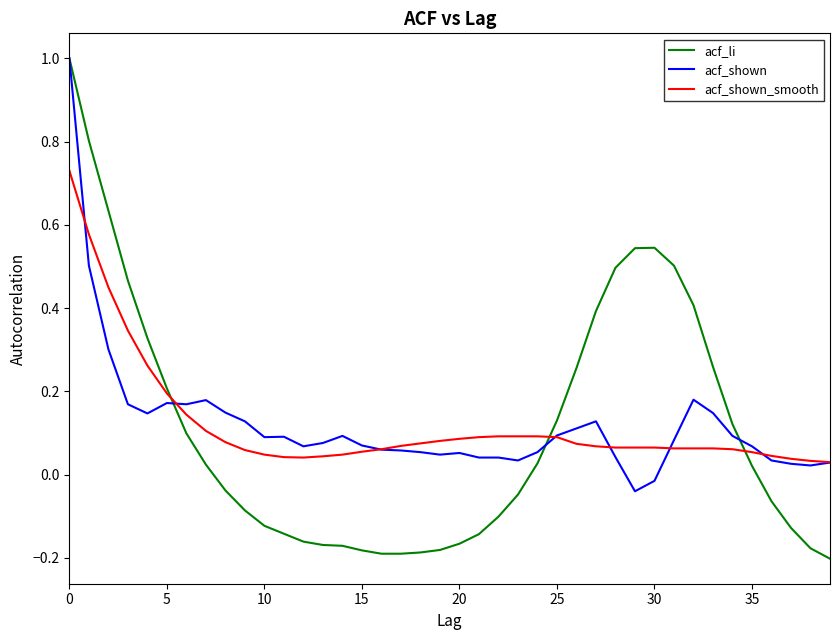

Which series has the largest range (max minus min)?

acf_li